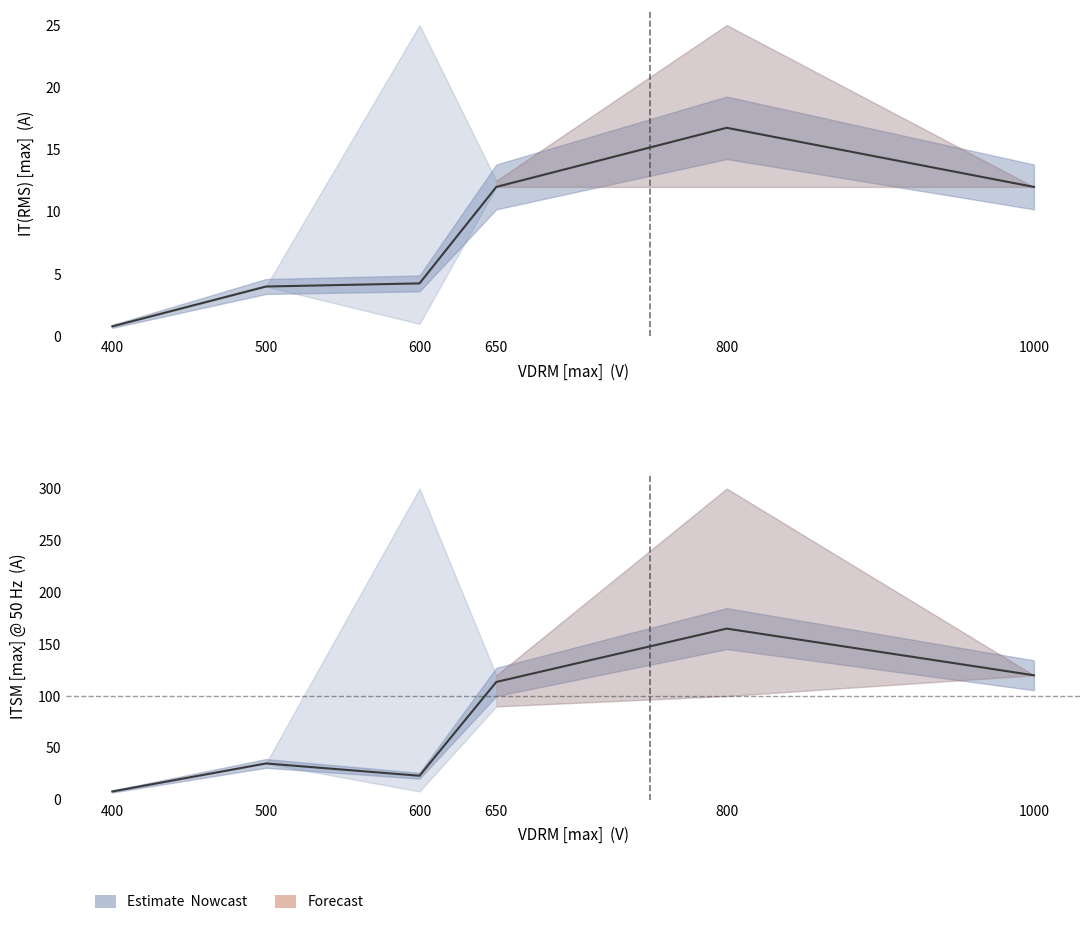

The value of IT(RMS) [max] at 400 is 0.5. True or false?

False